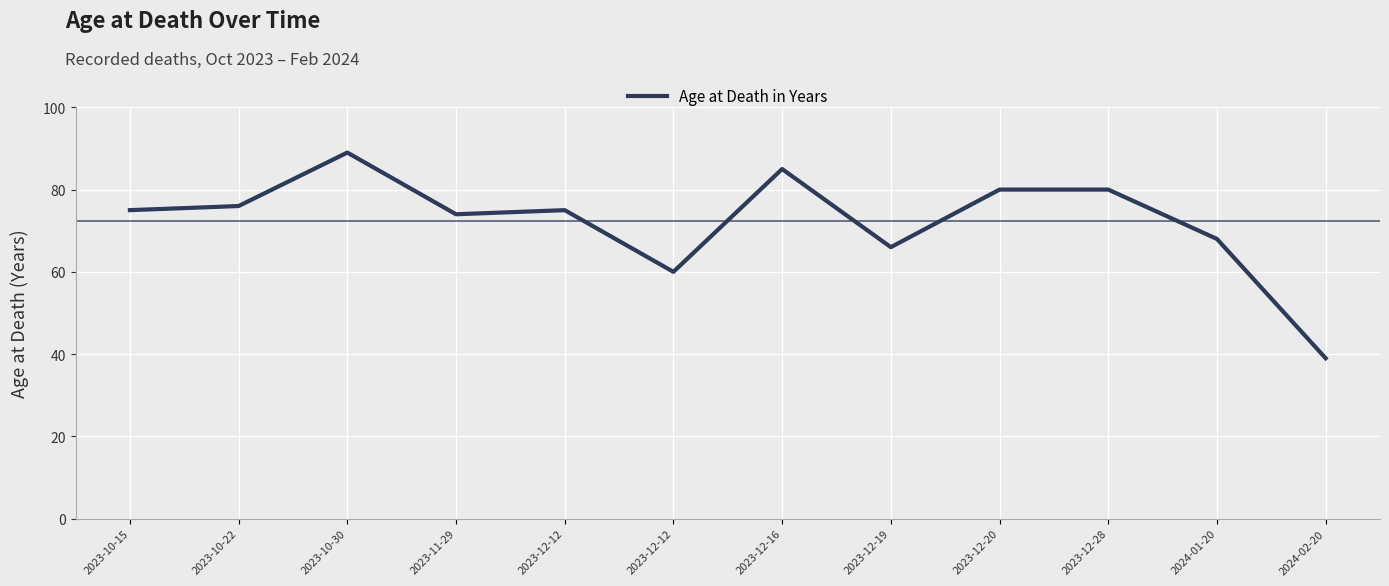

Which label corresponds to the smallest value in the chart?

2024-02-20